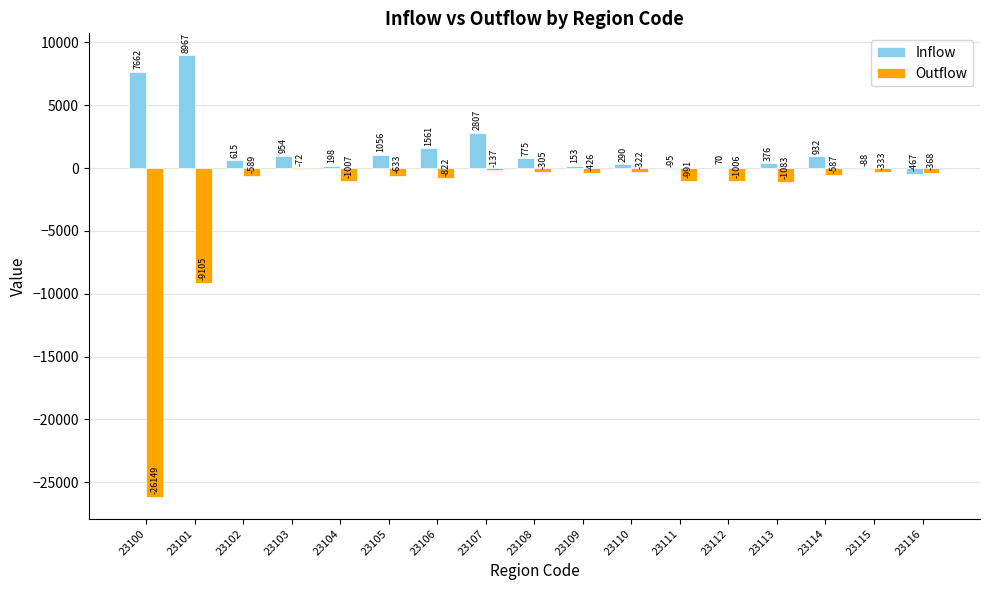

Reading right to left, what are all the values shown in this chart?

Inflow: 23116=-467	23115=-88	23114=932	23113=376	23112=70	23111=-95	23110=290	23109=153	23108=775	23107=2807	23106=1561	23105=1056	23104=198	23103=954	23102=615	23101=8967	23100=7662
Outflow: 23116=-368	23115=-333	23114=-587	23113=-1083	23112=-1006	23111=-991	23110=-322	23109=-426	23108=-305	23107=-137	23106=-822	23105=-633	23104=-1007	23103=-72	23102=-589	23101=-9105	23100=-26149